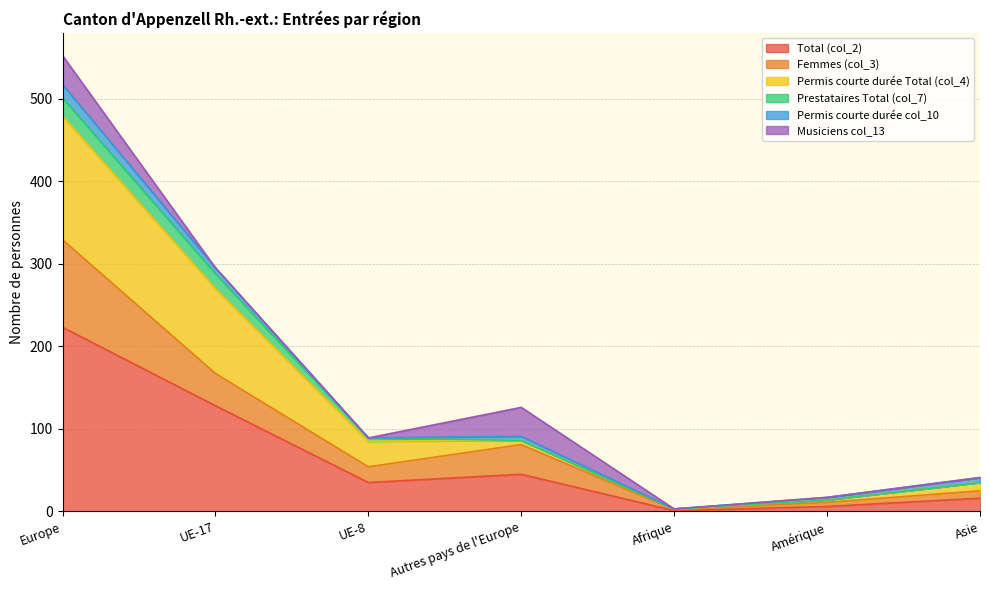

Does the chart display data point markers on the line(s)?

No